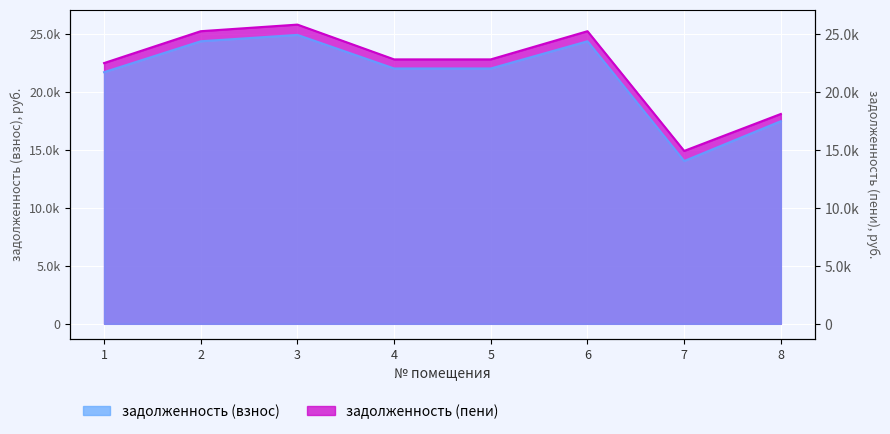

At which category is the sum across all series the highest?

3